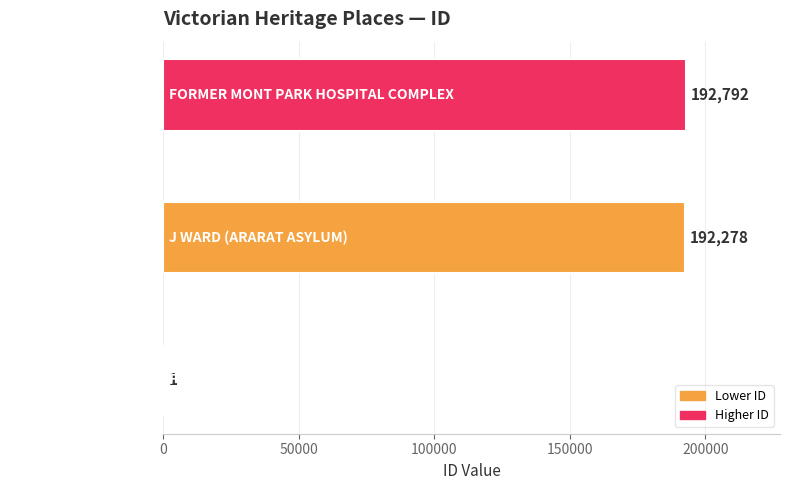

What is the maximum value shown in the chart?

192792